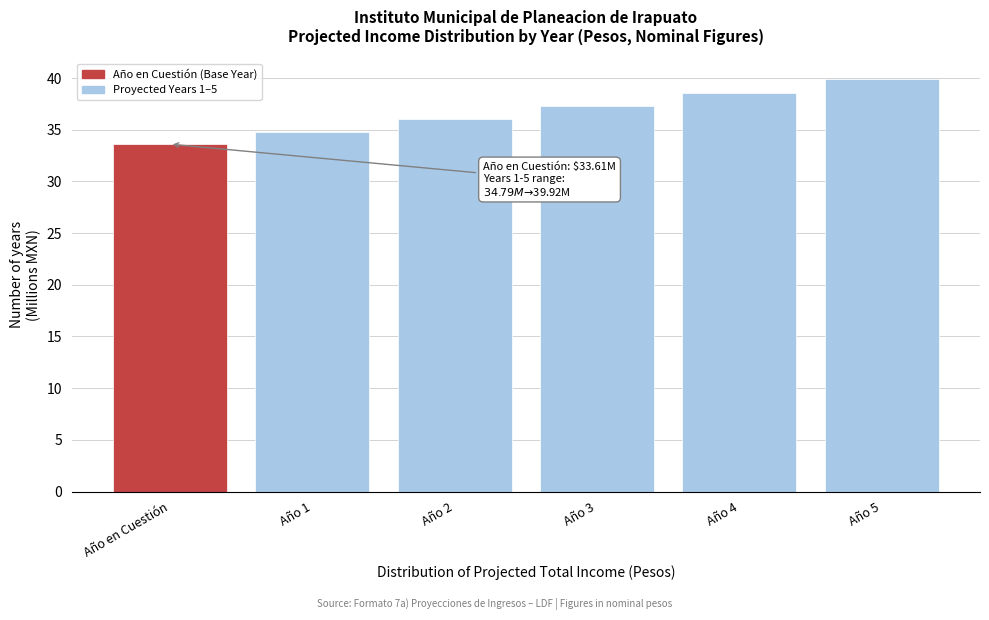

Reading left to right, what are all the values shown in this chart?

Año en Cuestión=33.6	Año 1=34.8	Año 2=36.0	Año 3=37.3	Año 4=38.6	Año 5=39.9